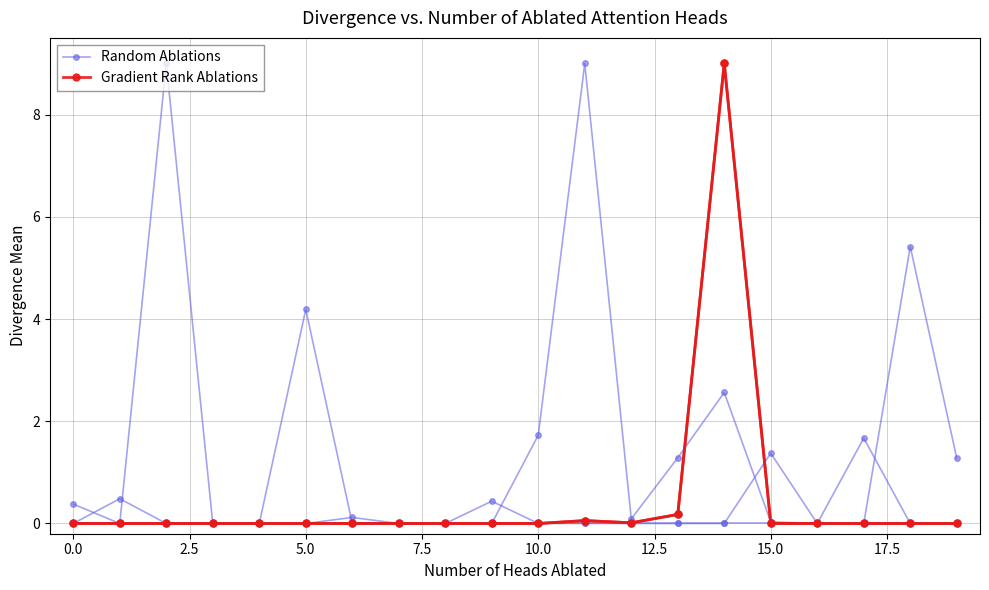

Does the chart have visible grid lines?

Yes